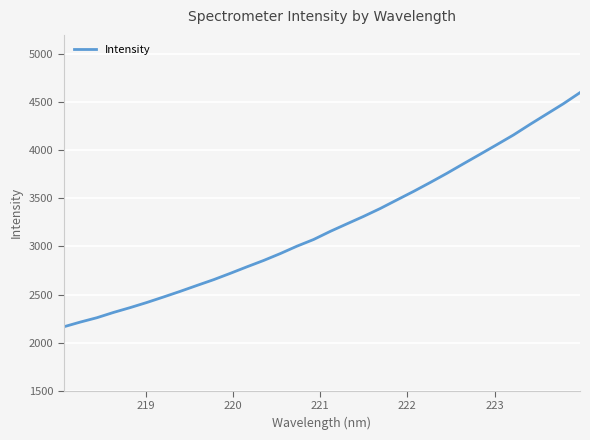

What is the minimum value shown in the chart?

2164.6